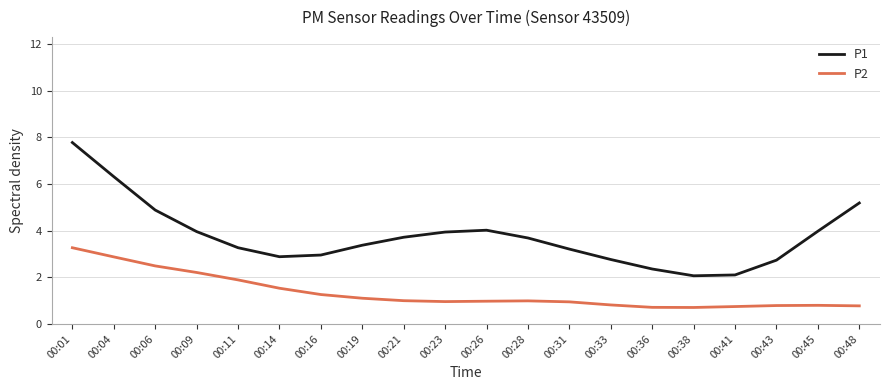

What is the total value across all series at 00:36?

3.1